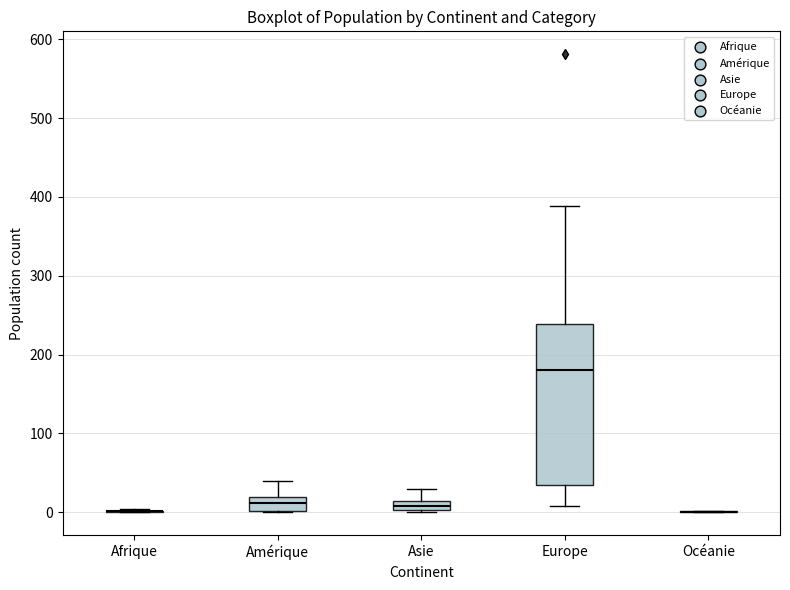

Which box is the tallest, from its lower edge to its upper edge?

Europe